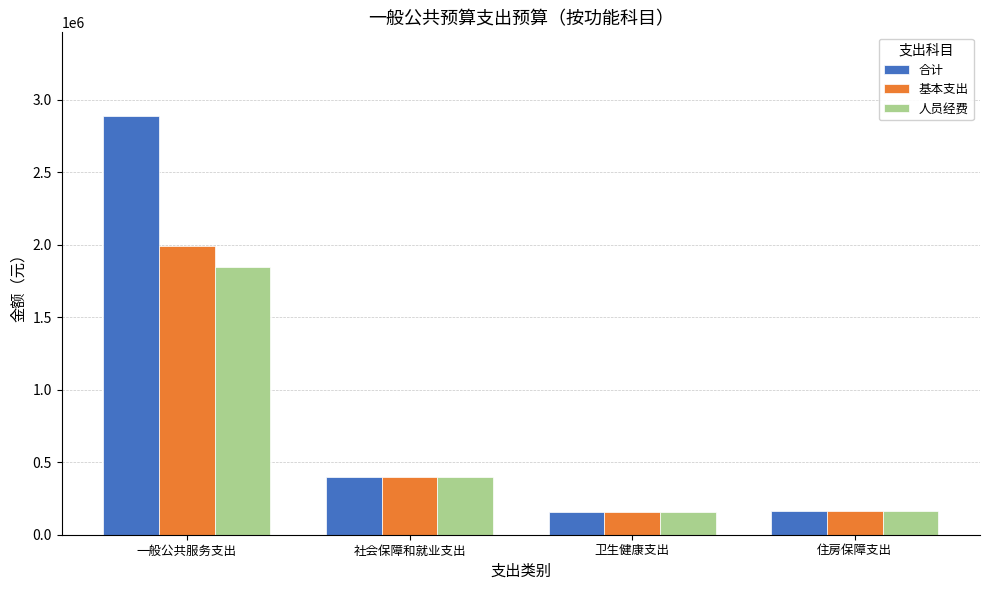

Which series has the largest total across all categories?

合计